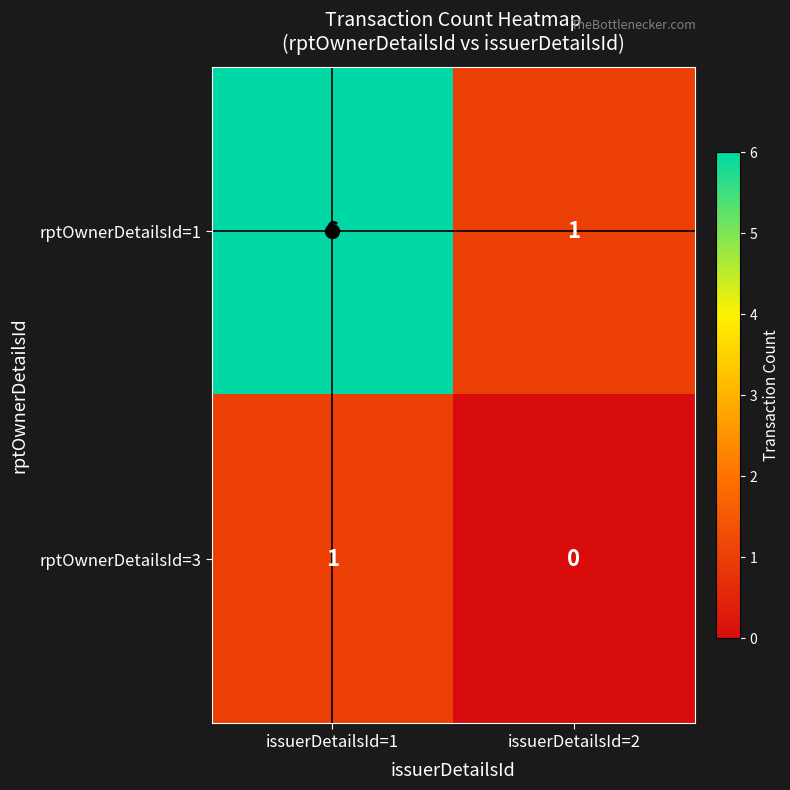

At which category does the chart reach its peak across all series?

issuerDetailsId=1